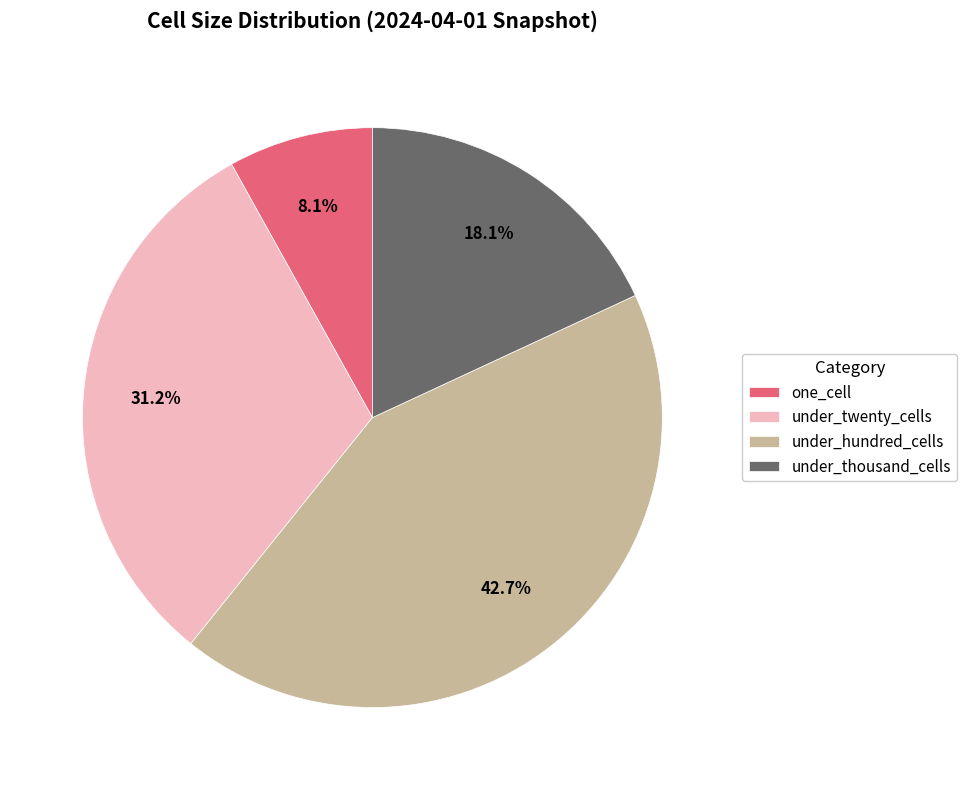

Which has a higher value, under_hundred_cells or under_twenty_cells?

under_hundred_cells